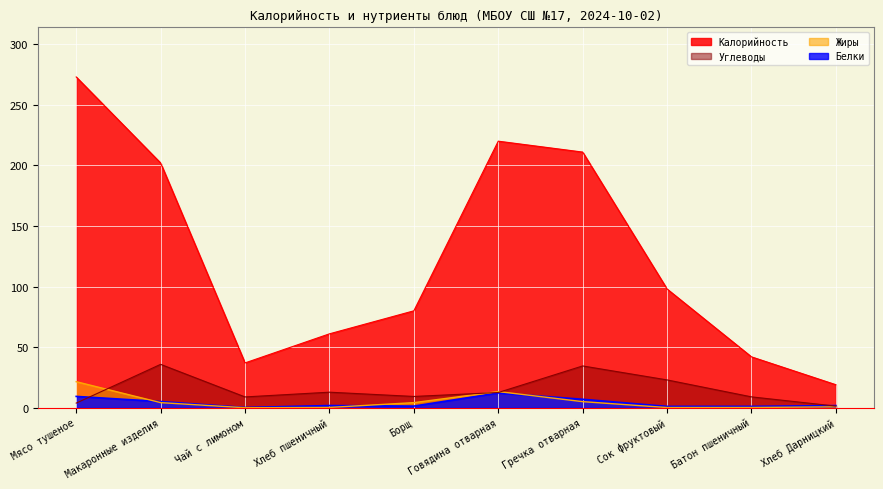

In Белки, how many points are higher than both neighbors (excluding endpoints)?

2